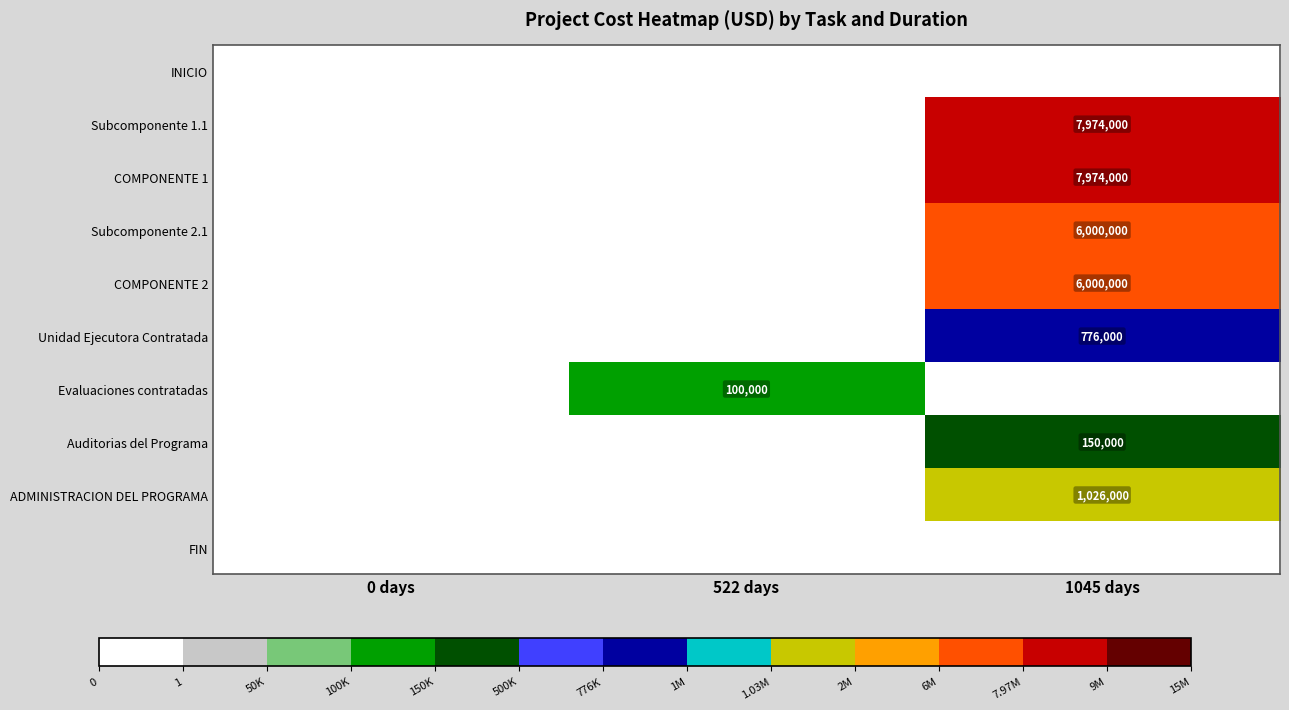

Is it true that Subcomponente 2.1 equals 8010348 at 1045 days?

False